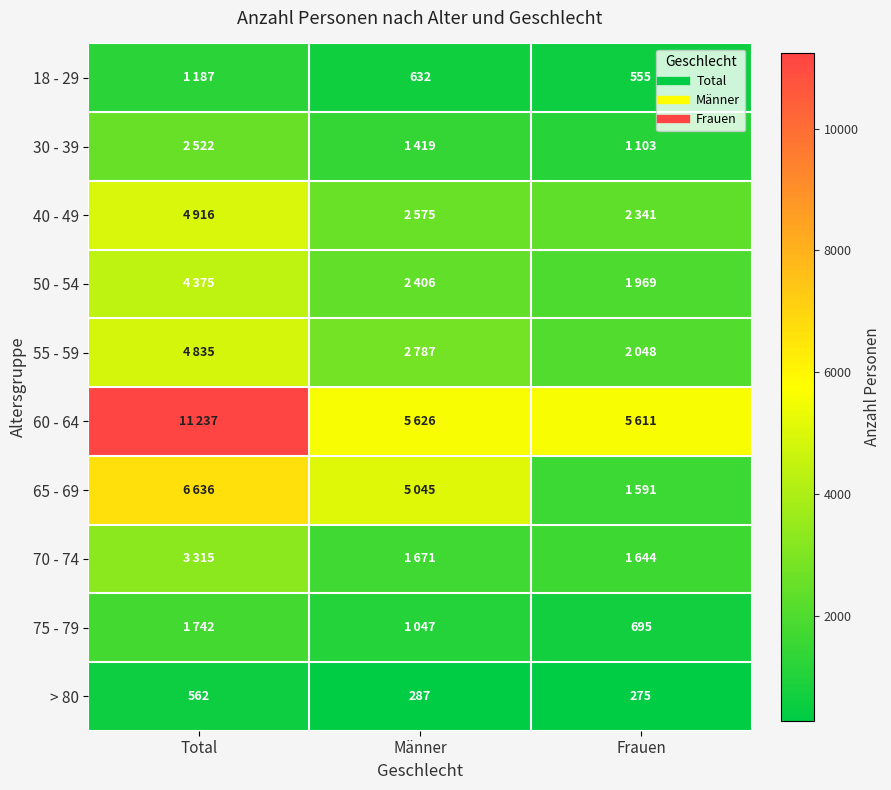

What is the difference between the 40 - 49 values at Männer and Total?

2341